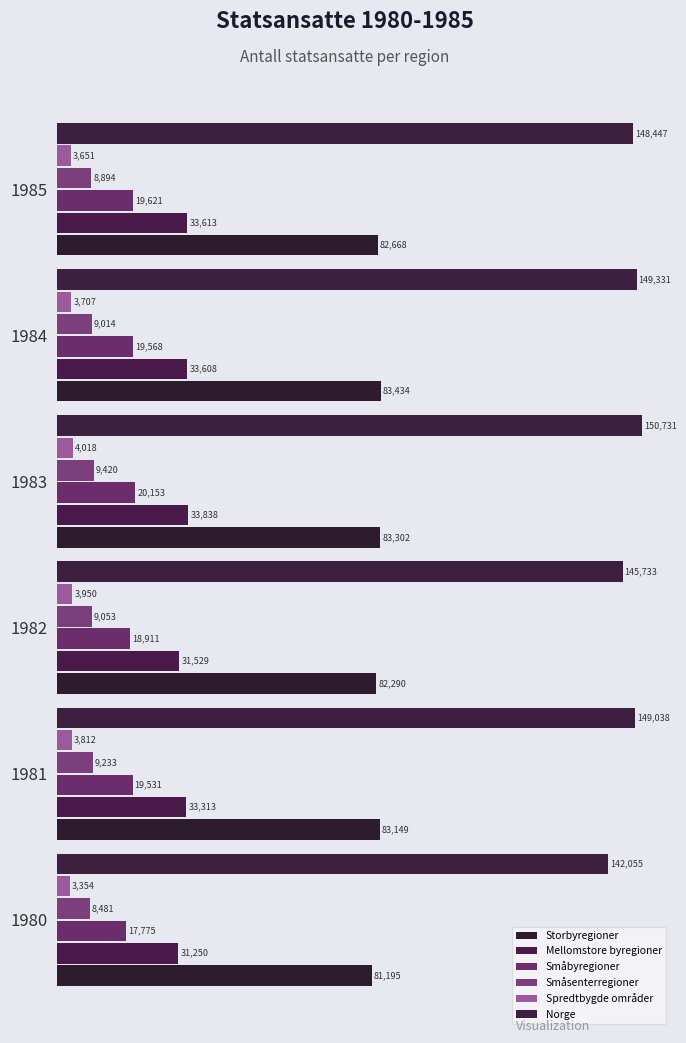

Which category has the highest value across all series?

1983